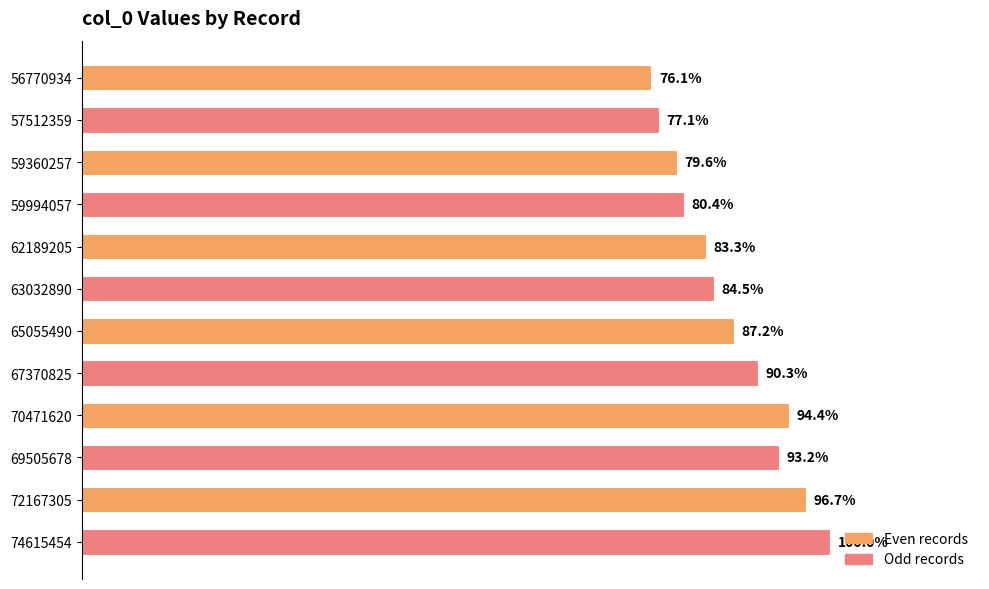

At which category does the chart reach its peak across all series?

74615454